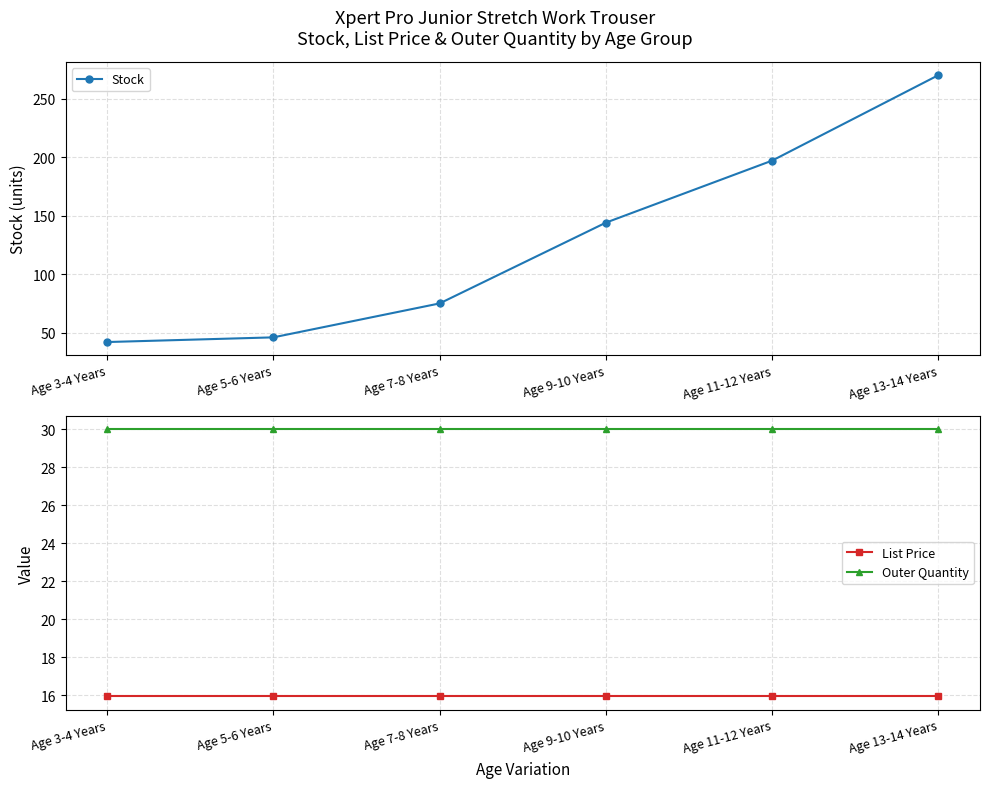

The value of Outer Quantity at Age 9-10 Years is 30.0. True or false?

True